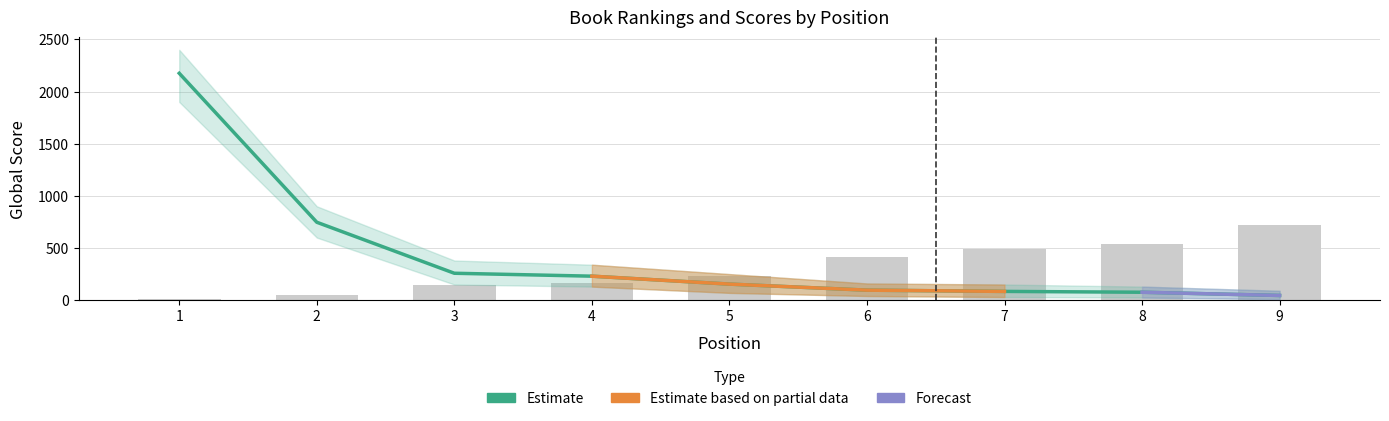

What is the smallest value displayed?

9.6